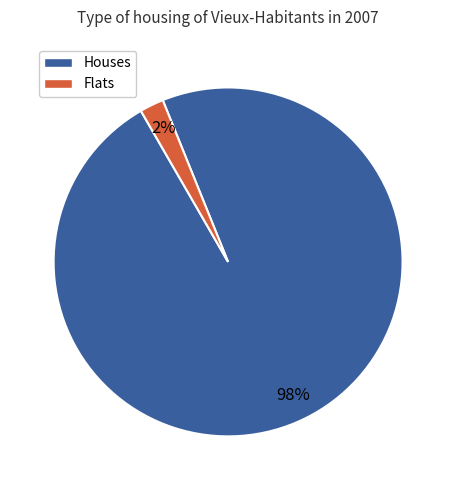

Does Flats represent more than half of the total?

No